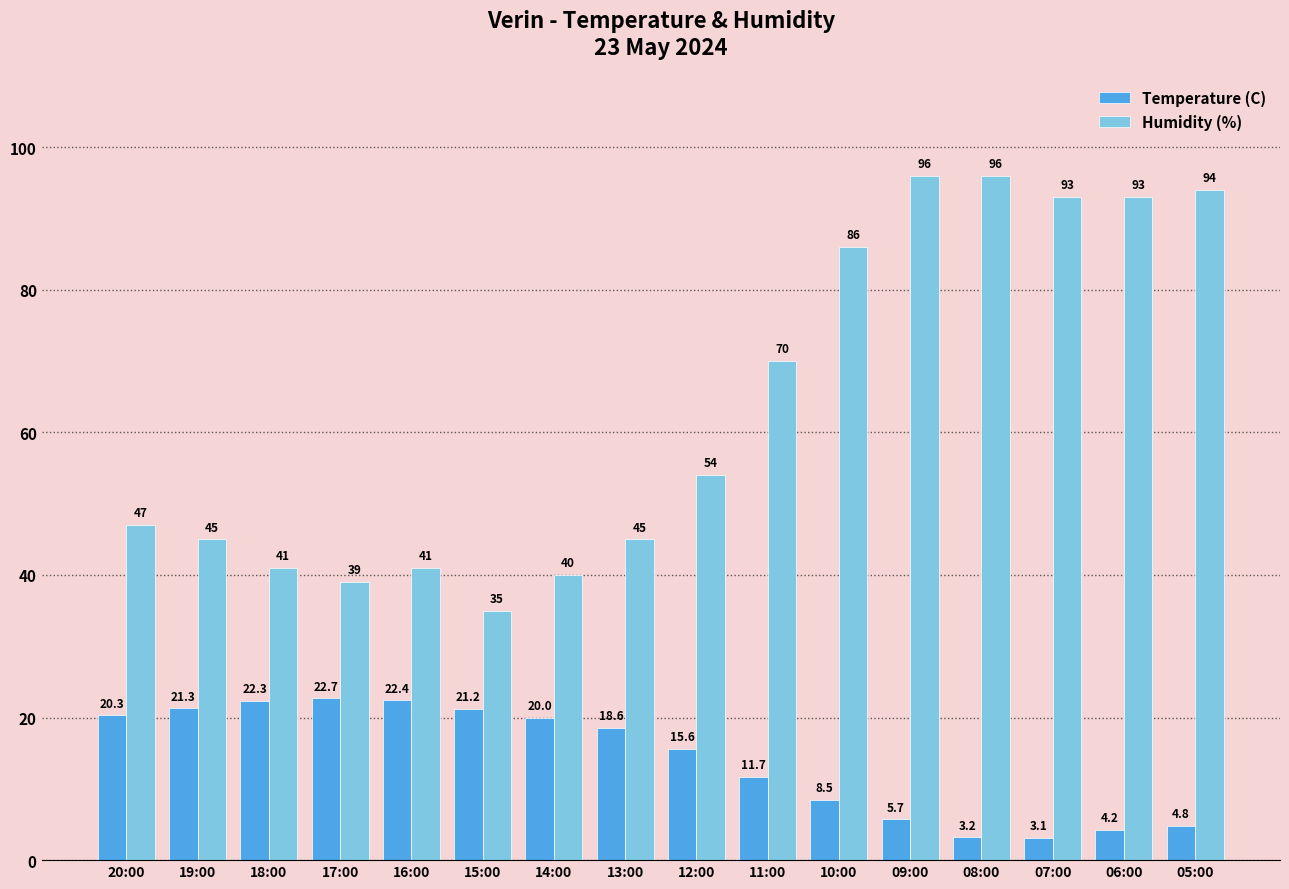

What is the difference between the highest and lowest values at 10:00?

77.5